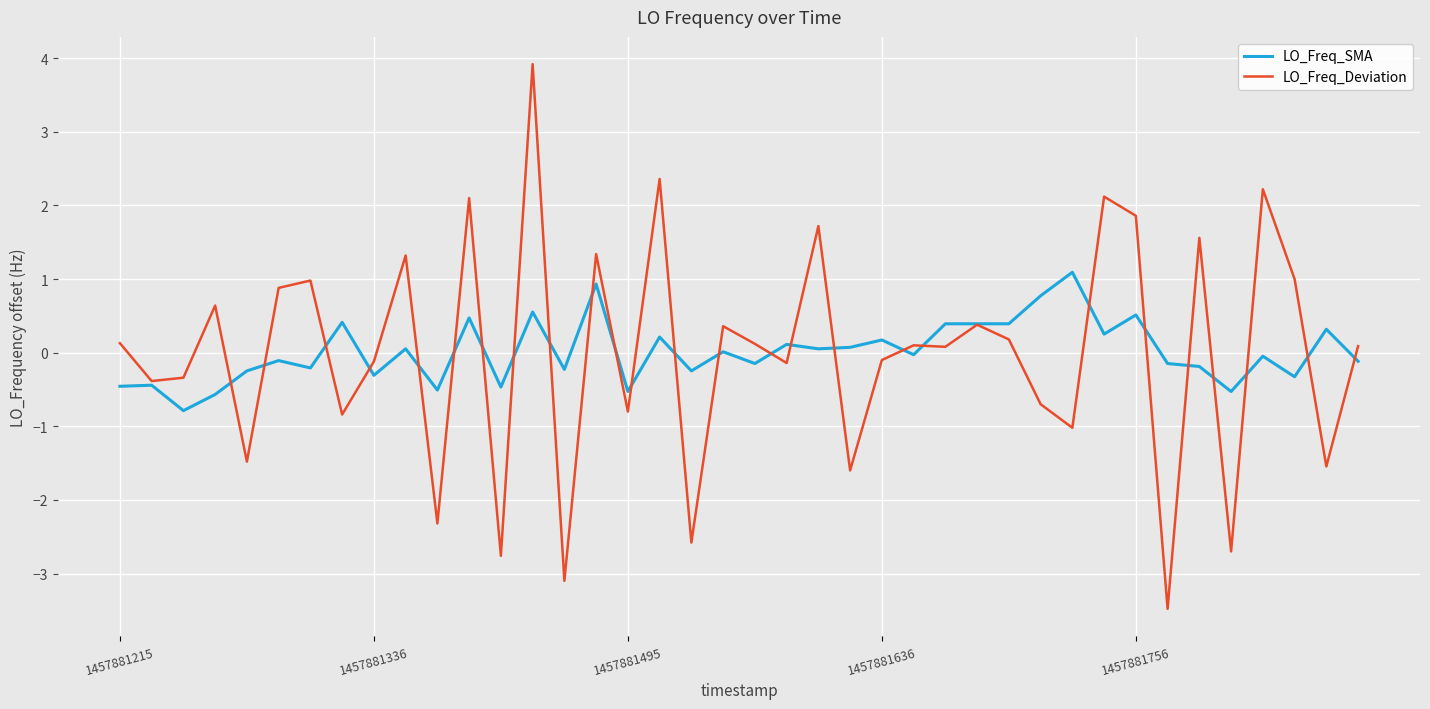

What is the maximum value shown in the chart?

3.9